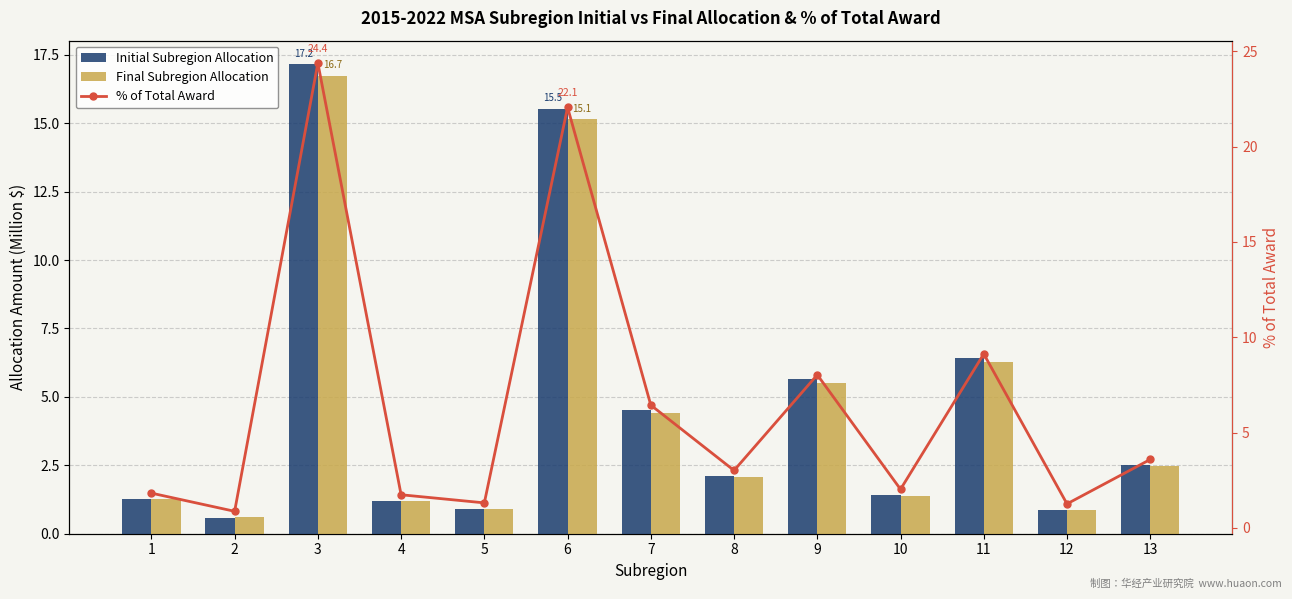

Count the number of categories in the chart.

13